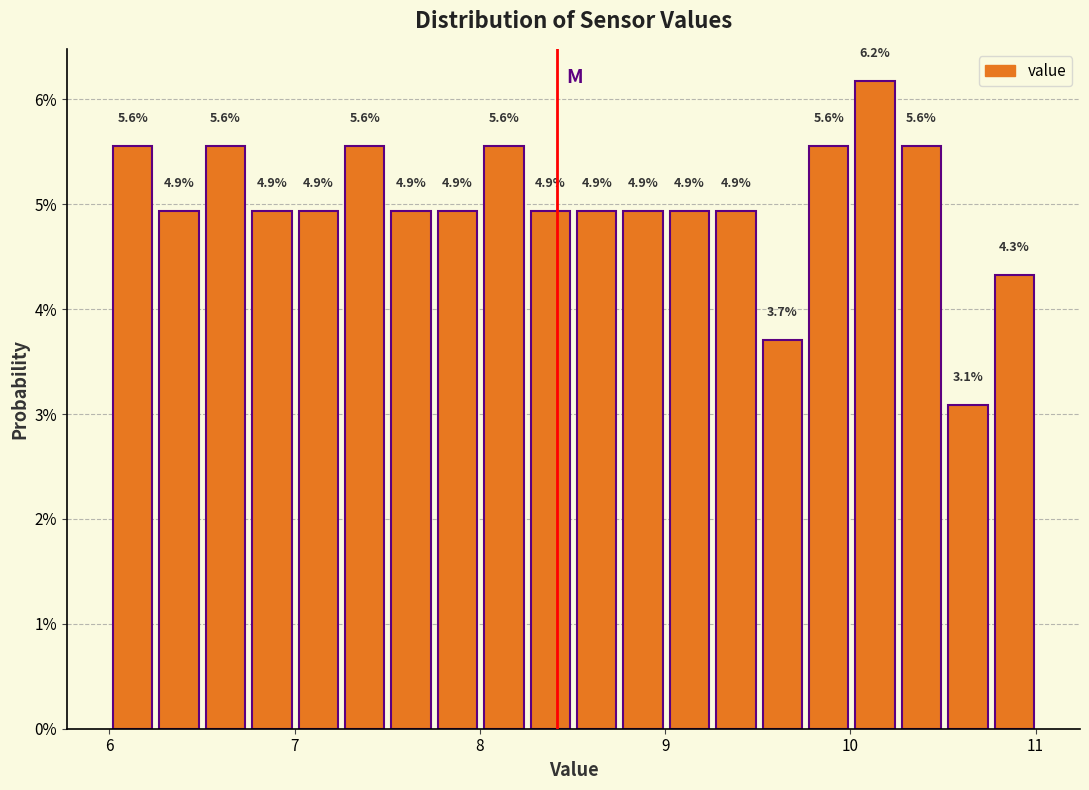

Around what value on the x-axis is the tallest bar? Give the approximate position of its centre, as read against the axis.

10.1